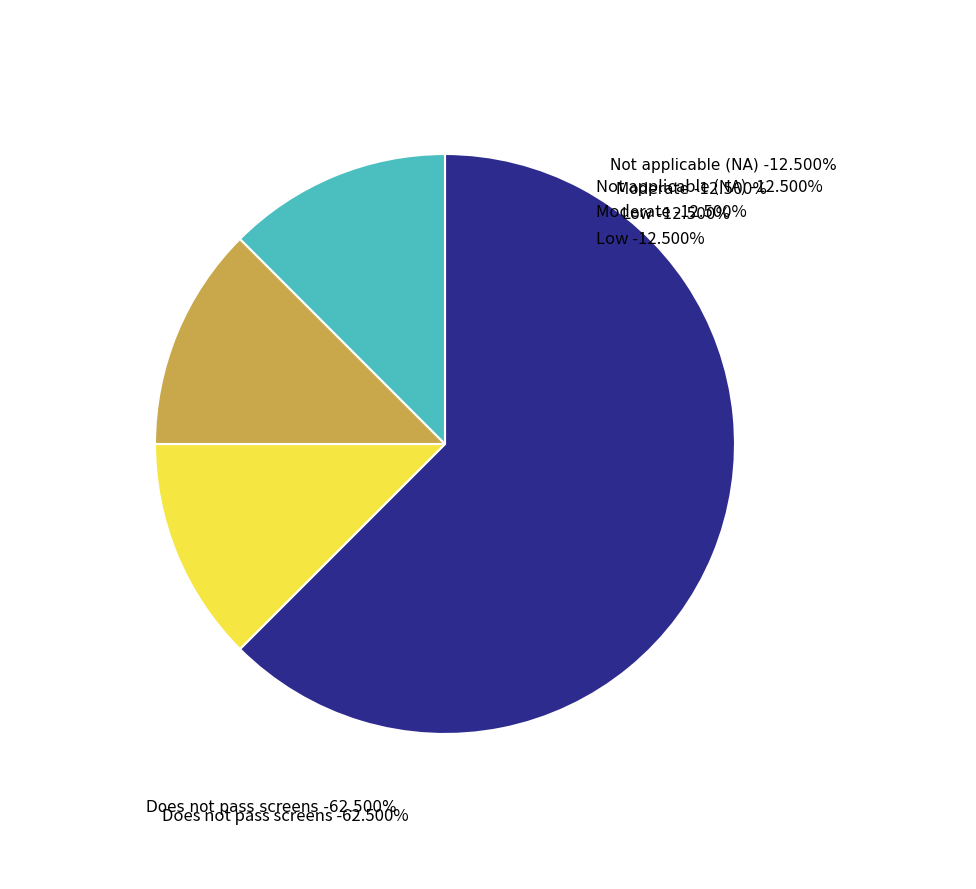

Between Low and Not applicable (NA), which is larger?

Low